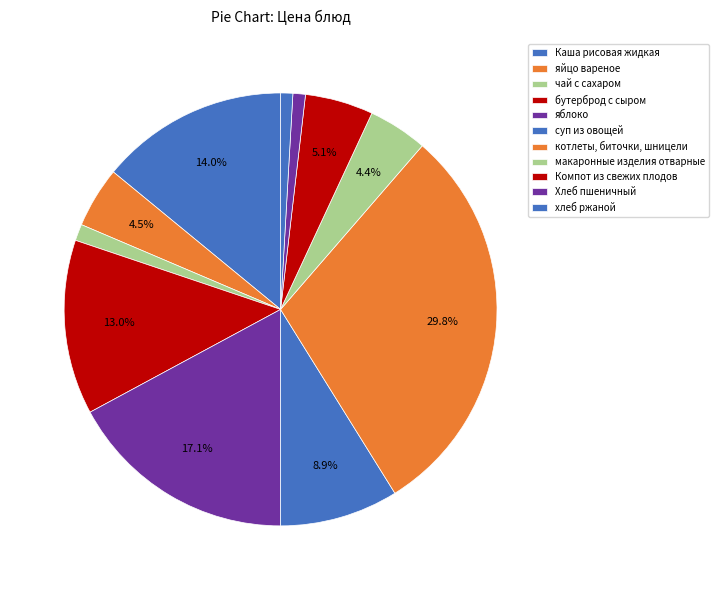

What percentage is the яйцо вареное slice, to the nearest percent?

5%